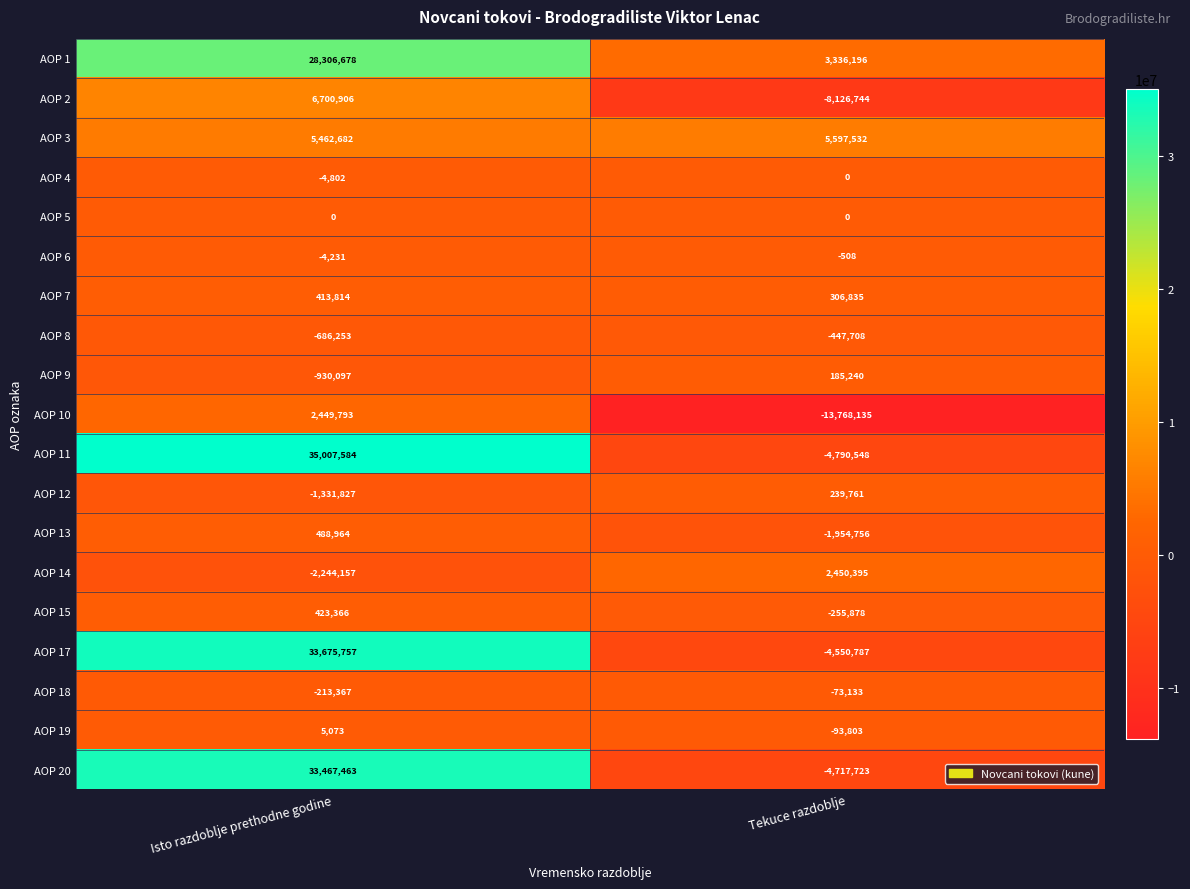

What is the difference between the AOP 9 values at Isto razdoblje prethodne godine and Tekuce razdoblje?

1115337